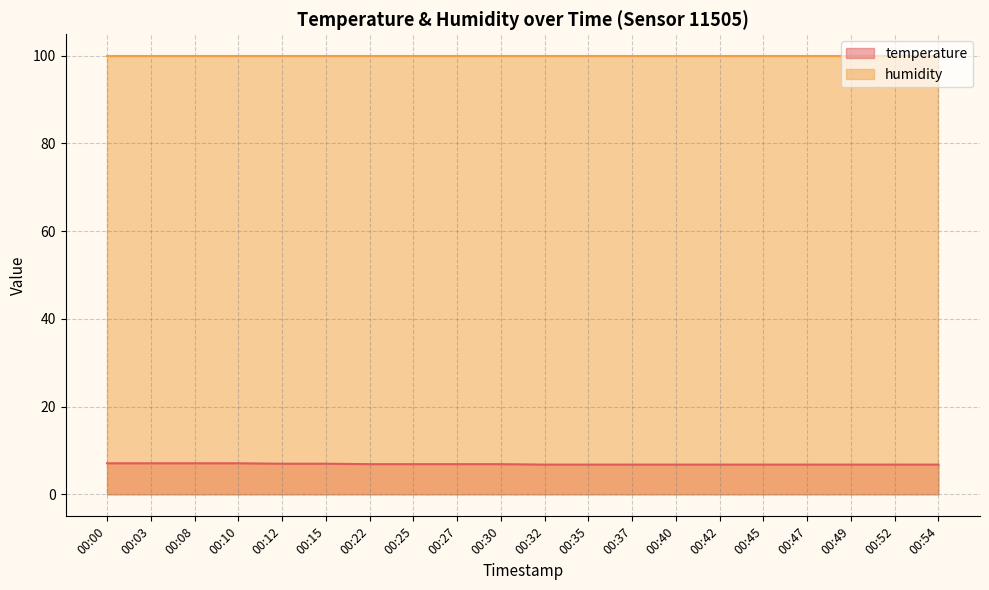

Rank the categories by value from lowest to highest.

00:32, 00:35, 00:37, 00:40, 00:42, 00:45, 00:47, 00:49, 00:52, 00:54, 00:22, 00:25, 00:27, 00:30, 00:12, 00:15, 00:00, 00:03, 00:08, 00:10